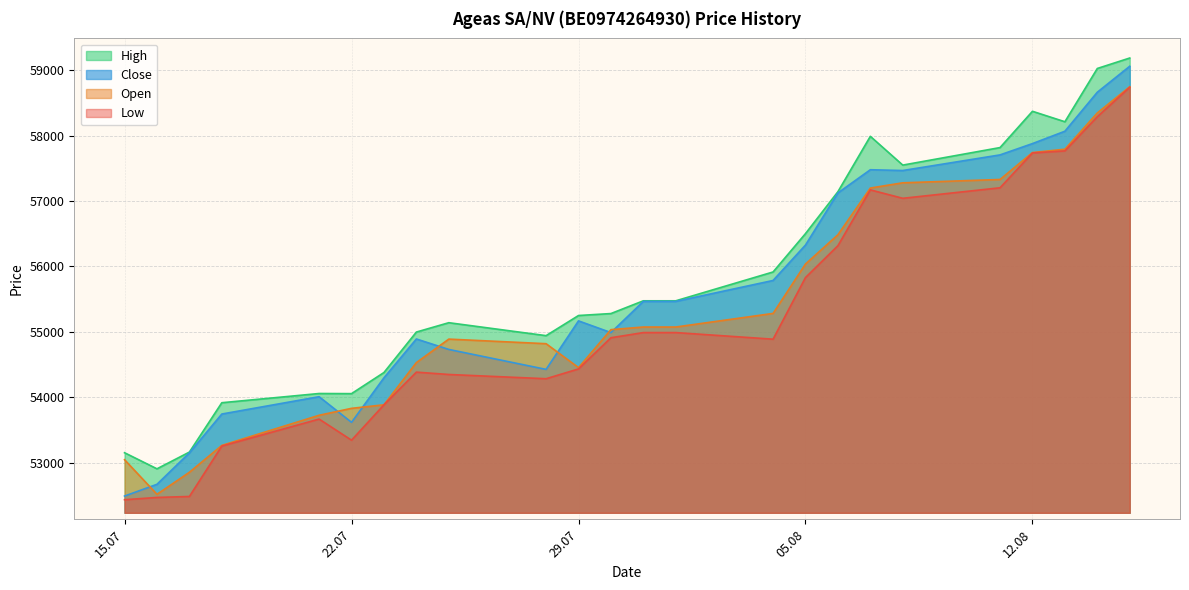

Which series has the widest spread of values?

Close